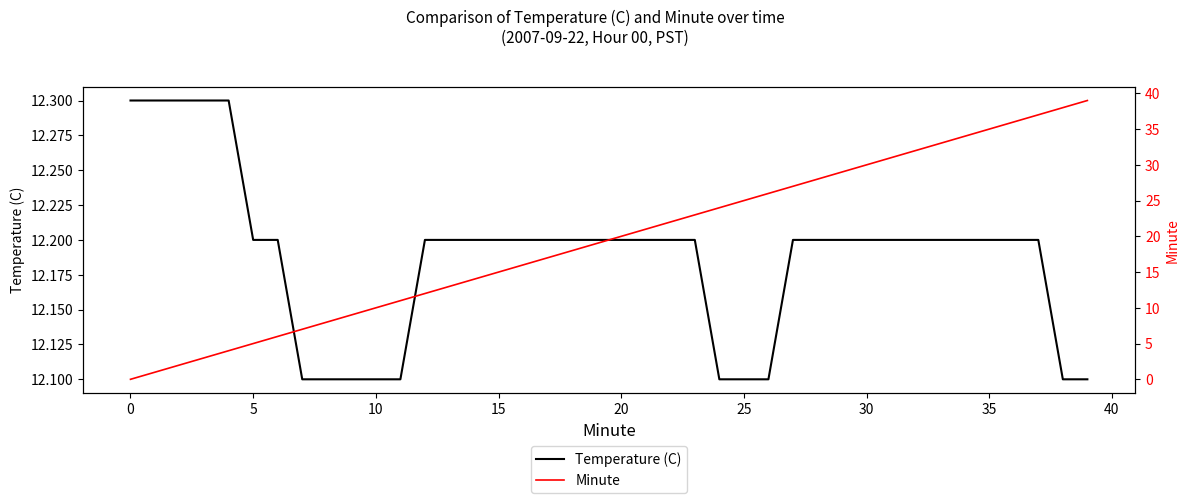

Rank the series by their maximum value, from highest to lowest.

Minute, Temperature (C)